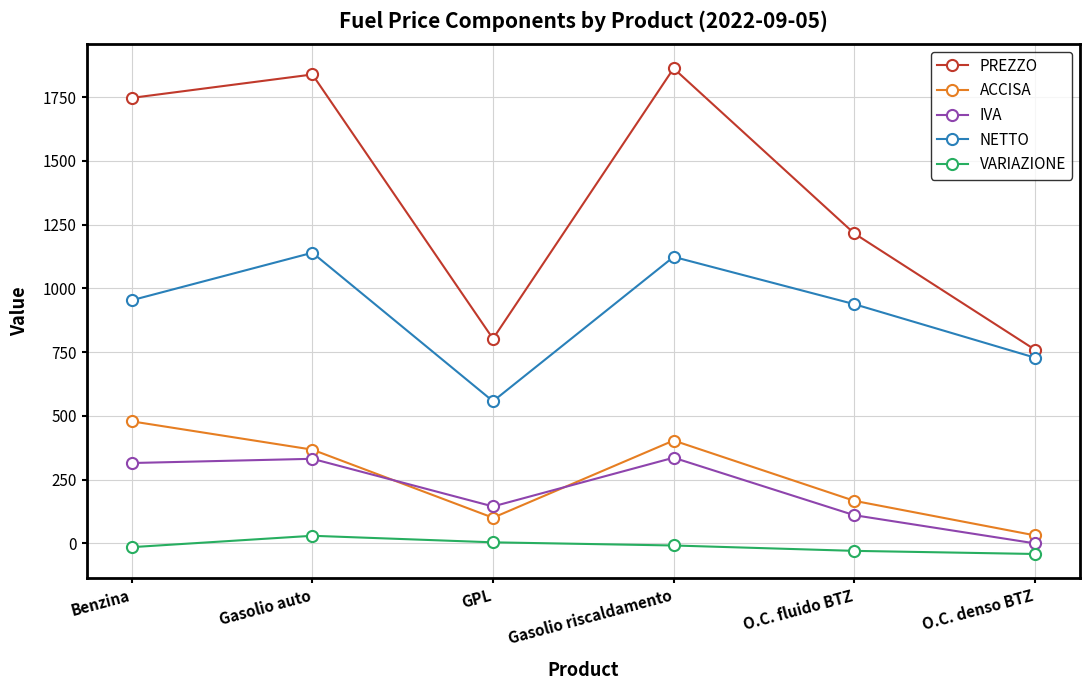

What is the value of the PREZZO point at the 3rd from the left?

802.3